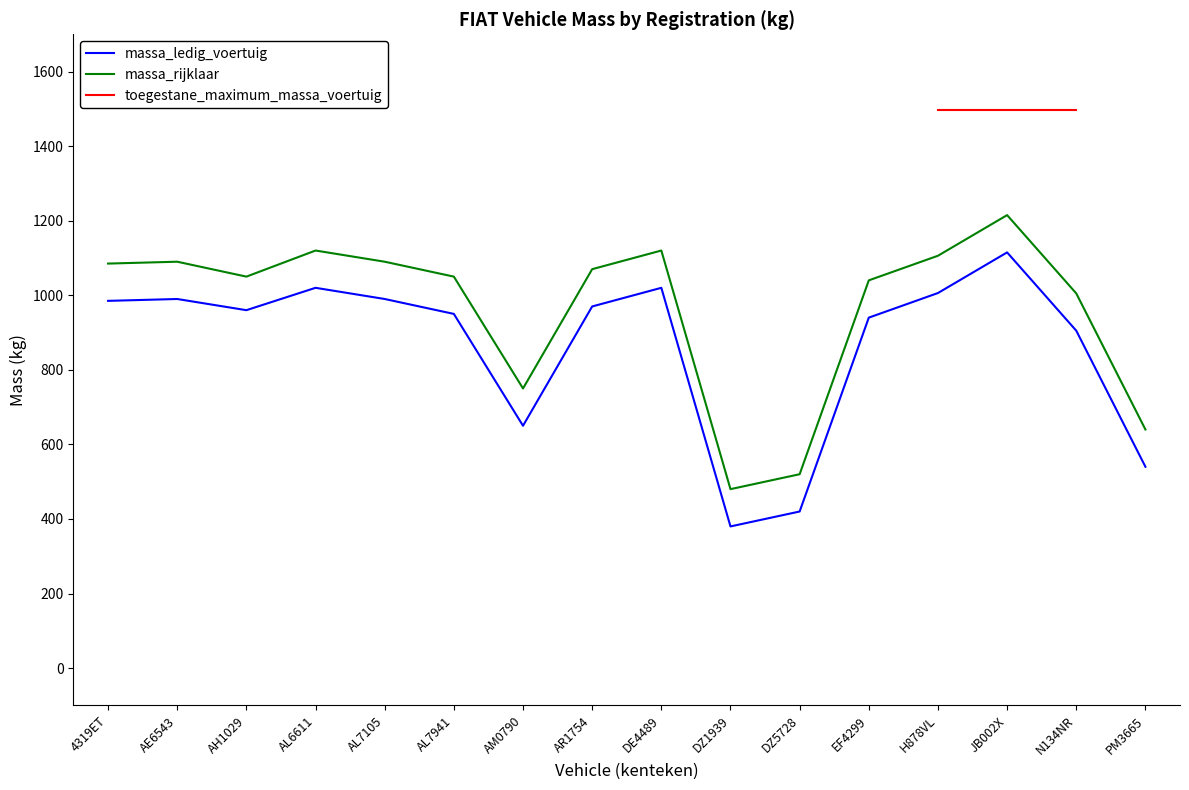

Rank the series by their average value, from lowest to highest.

massa_ledig_voertuig, massa_rijklaar, toegestane_maximum_massa_voertuig